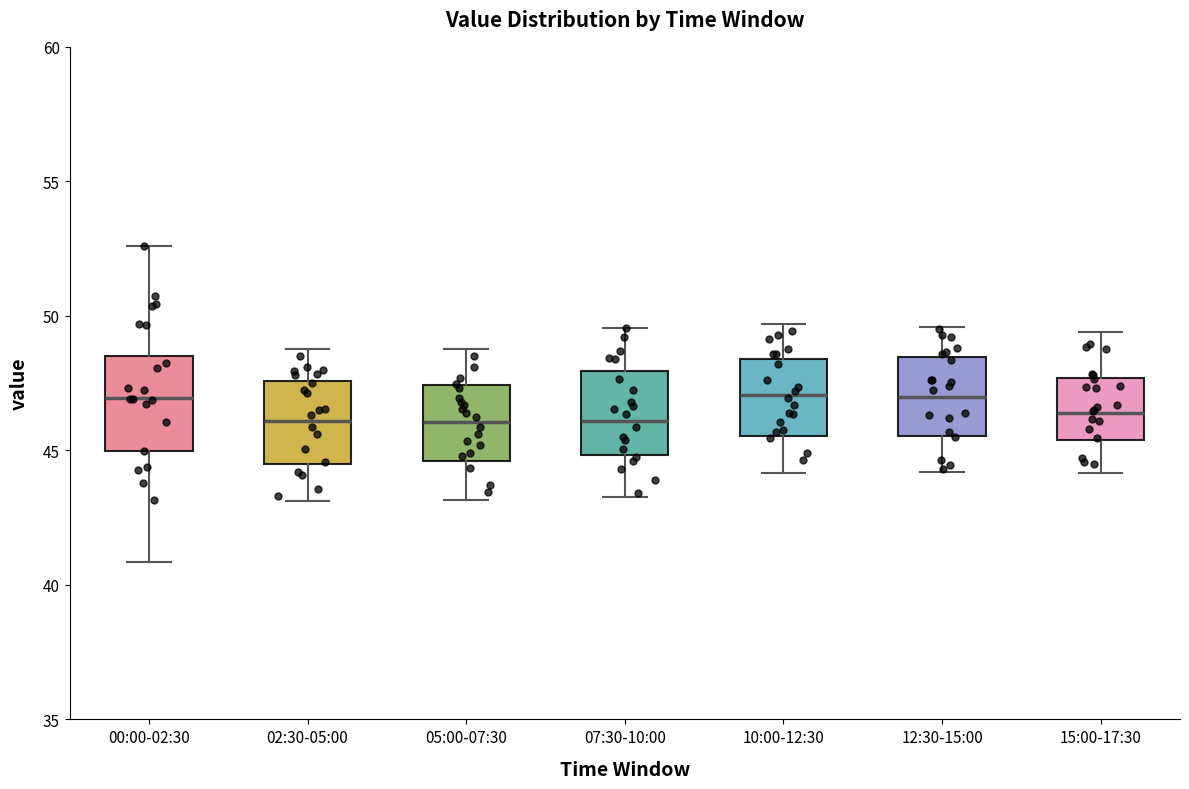

Where does the upper whisker of the box for 00:00-02:30 end on the y-axis? The values are not printed on the chart, so give them approximately, as read against the axis.

52.5